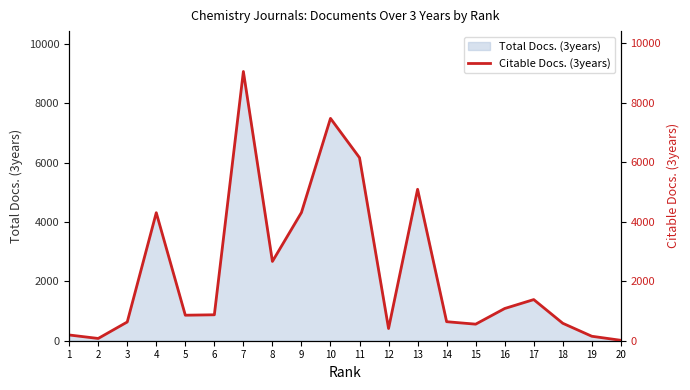

At which category does the chart reach its peak across all series?

7